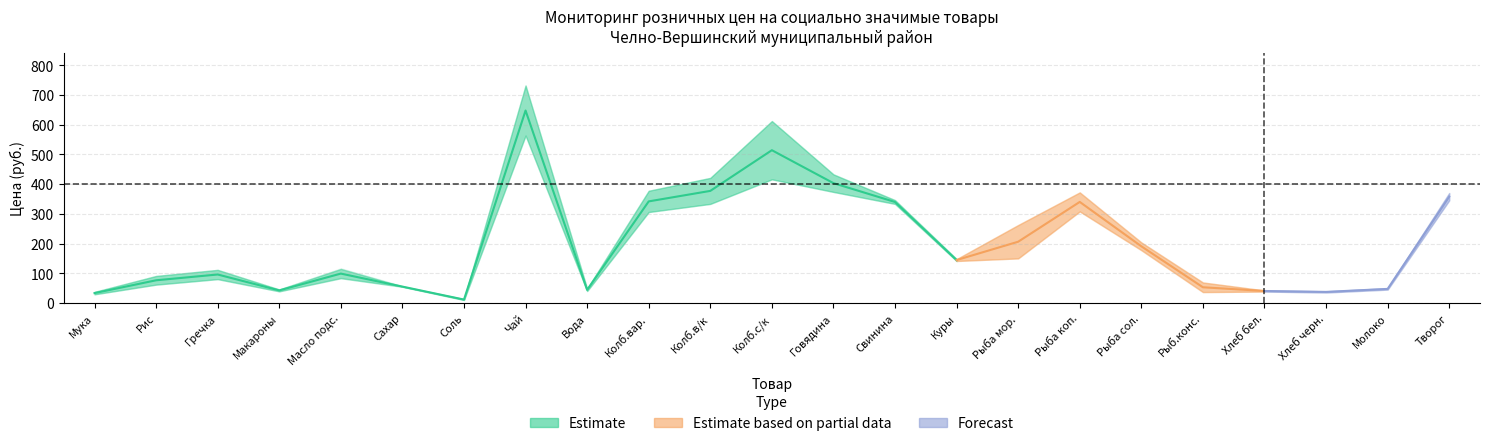

Reading right to left, extract all data points from this chart.

Min_prev: 23=345.2	22=45.0	21=35.2	20=38.4	19=36.7	18=177.6	17=308.0	16=150.0	15=141.2	14=333.4	13=373.6	12=416.0	11=333.3	10=306.0	9=40.2	8=563.3	7=10.0	6=56.2	5=84.9	4=39.1	3=80.2	2=61.7	1=29.2
Max_prev: 23=369.9	22=49.7	21=39.2	20=42.2	19=69.0	18=203.8	17=372.0	16=262.2	15=147.6	14=346.0	13=432.7	12=612.0	11=420.8	10=377.5	9=48.0	8=731.7	7=12.9	6=57.2	5=116.6	4=45.5	3=111.4	2=90.9	1=37.3
Min_curr: 23=345.2	22=45.0	21=35.2	20=38.4	19=36.7	18=177.6	17=308.0	16=150.0	15=141.2	14=333.4	13=373.6	12=416.0	11=333.3	10=306.0	9=40.2	8=563.3	7=10.0	6=54.4	5=83.2	4=39.1	3=80.2	2=61.7	1=29.2
Max_curr: 23=369.9	22=49.7	21=39.2	20=42.2	19=69.0	18=203.8	17=372.0	16=262.2	15=147.6	14=346.0	13=432.7	12=612.0	11=420.8	10=377.5	9=48.0	8=731.7	7=12.9	6=55.7	5=114.5	4=45.5	3=111.4	2=90.9	1=37.3